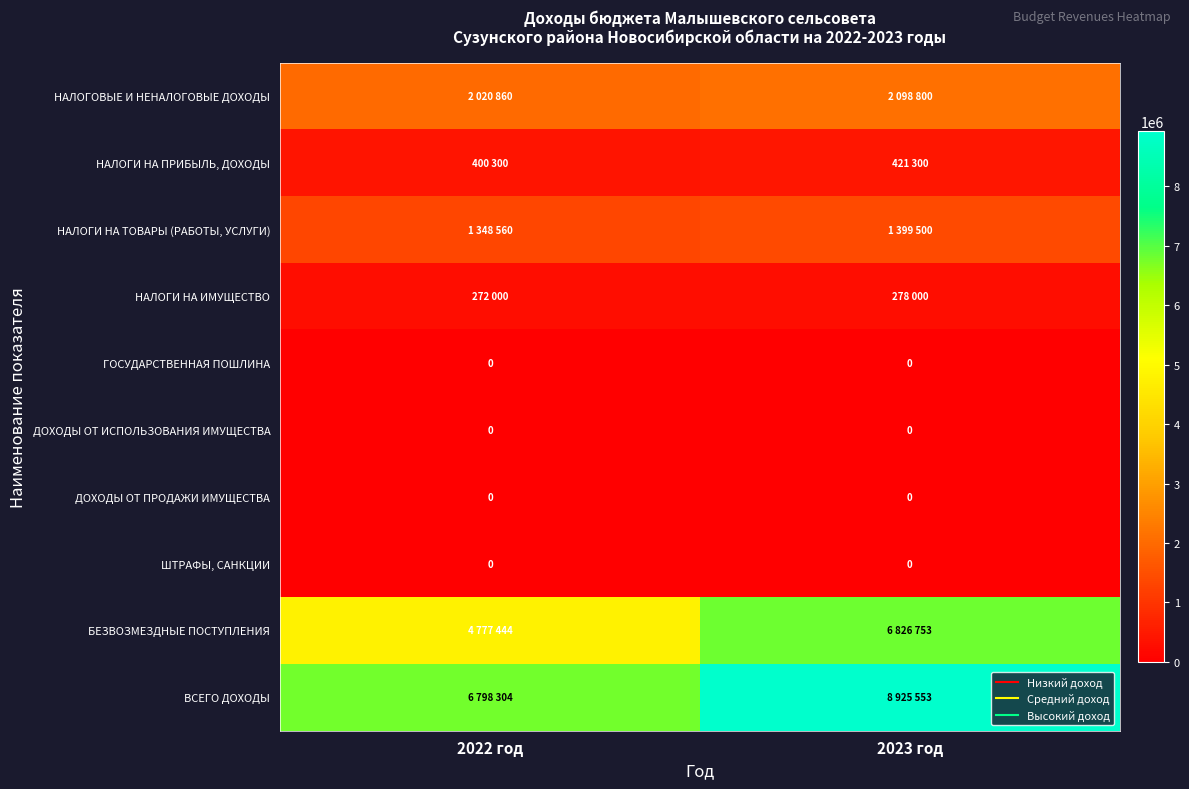

Which series has the widest spread of values?

ВСЕГО ДОХОДЫ